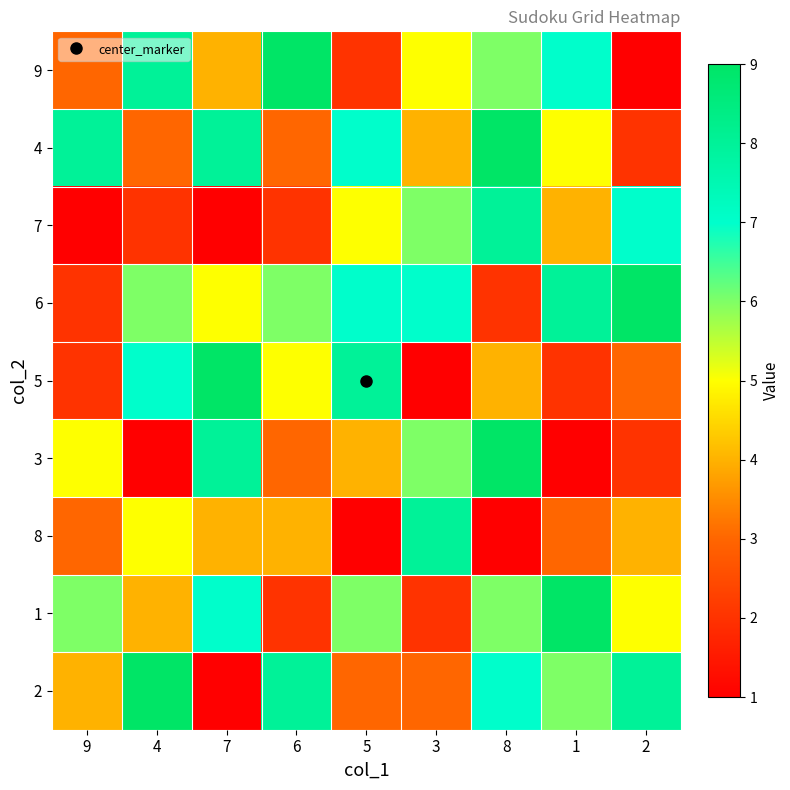

Which series has the largest range (max minus min)?

9